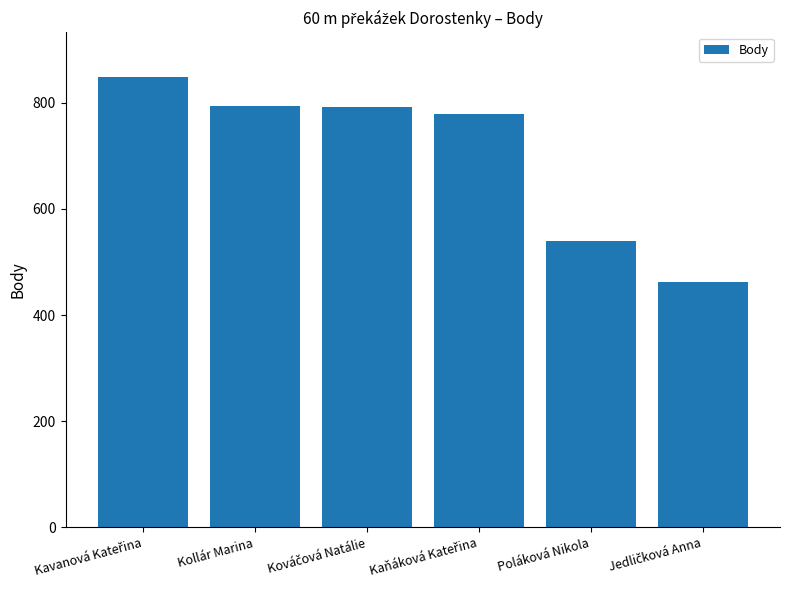

What is the value of the 2nd bar from the left?

794